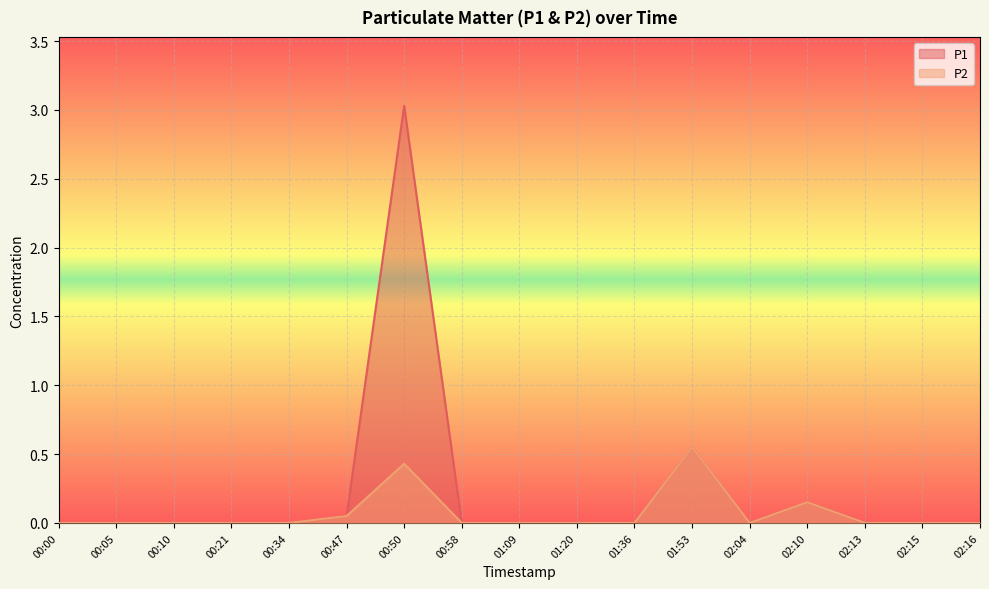

How many lines are shown in the chart?

2